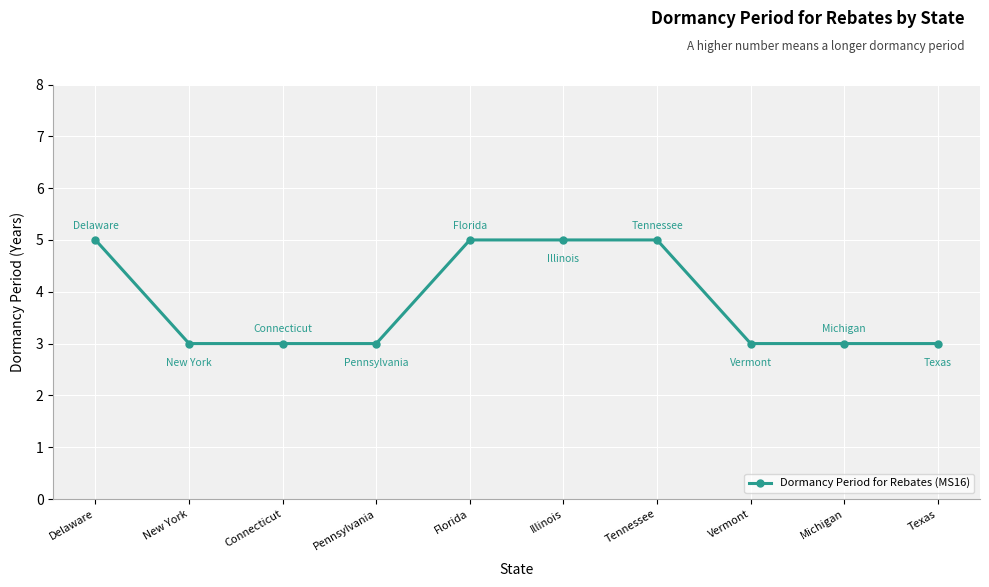

Is this an area chart (filled region under the line)?

No